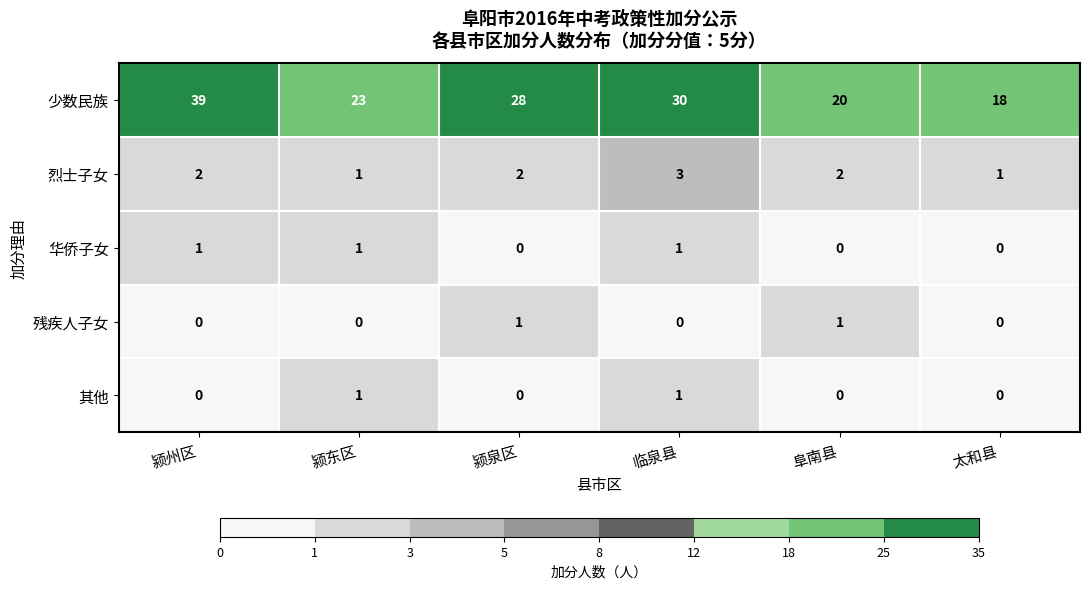

What is the difference between the highest and lowest values at 颍泉区?

28